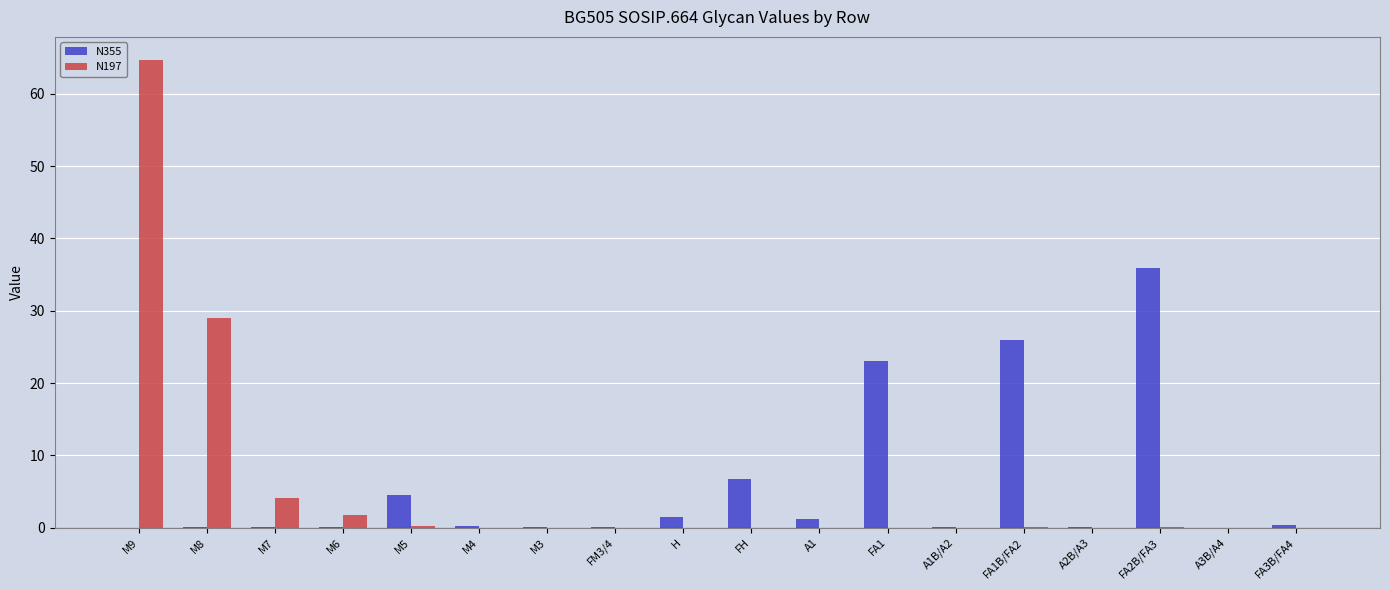

Which category has the highest value across all series?

M9